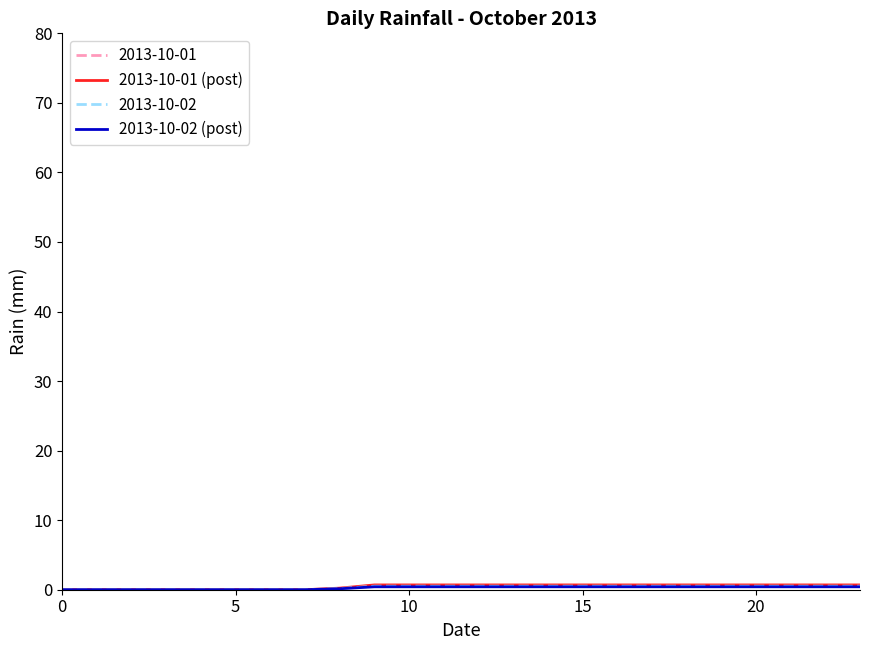

How many lines are shown in the chart?

4